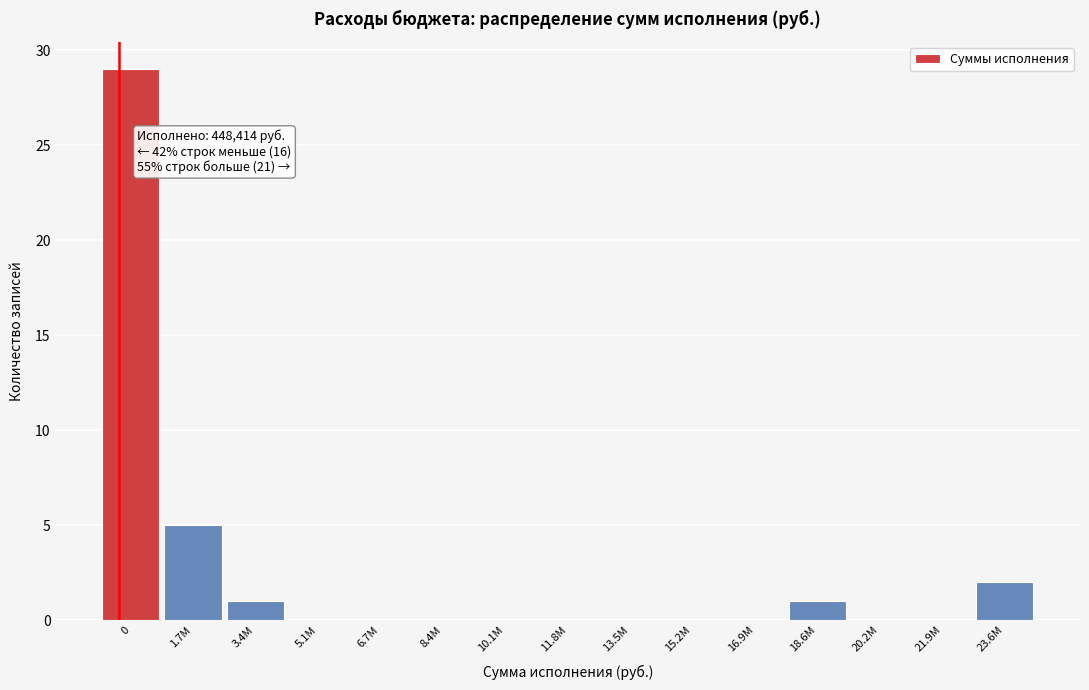

Reading left to right, what are all the values shown in this chart?

0=29	1.7М=5	3.4М=1	5.1М=0	6.7М=0	8.4М=0	10.1М=0	11.8М=0	13.5М=0	15.2М=0	16.9М=0	18.6М=1	20.2М=0	21.9М=0	23.6М=2